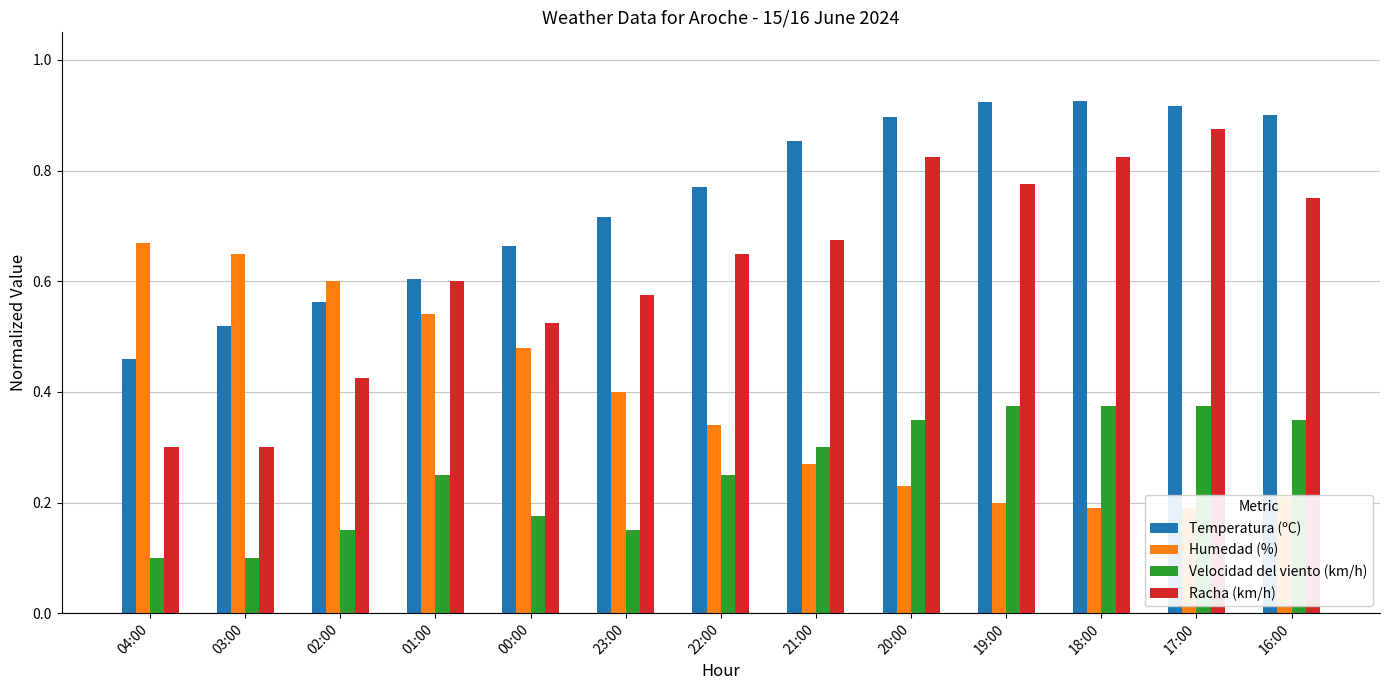

What is the total value across all series at 20:00?

2.3